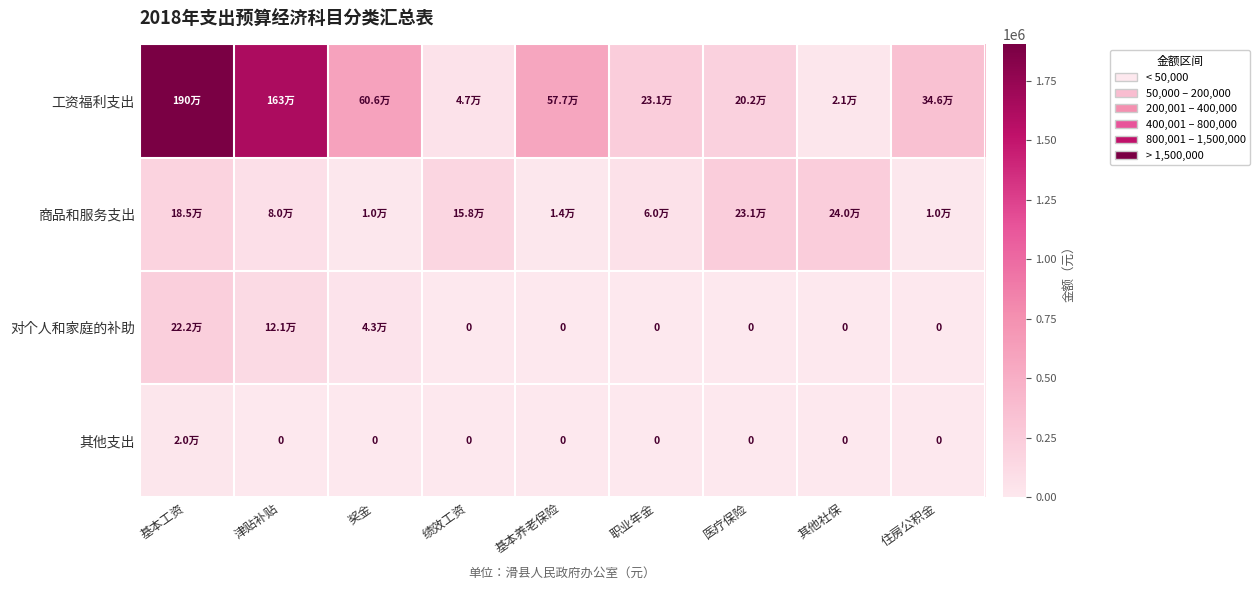

Which category has the highest value in the 工资福利支出 series?

基本工资